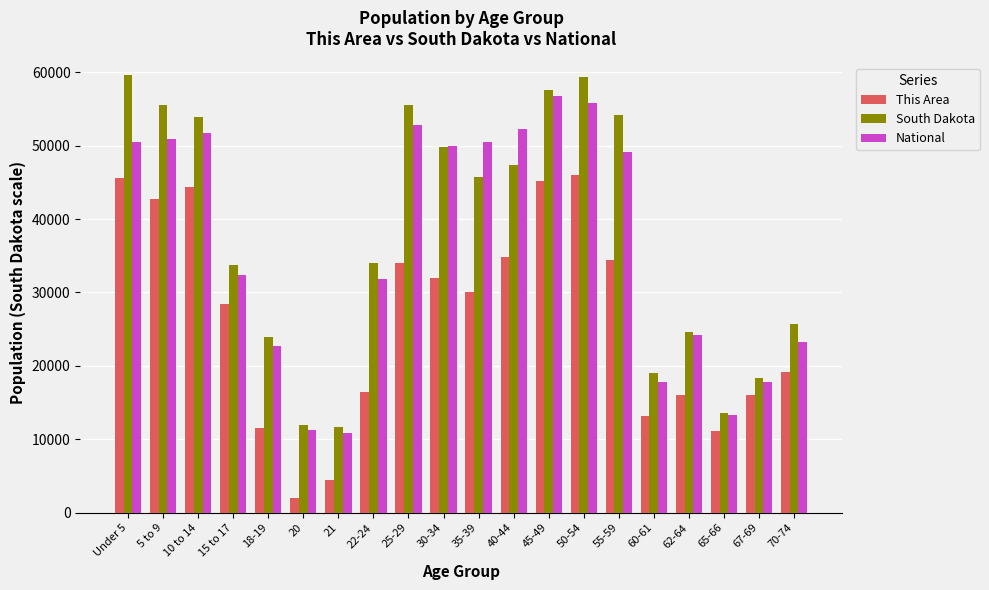

The value of South Dakota at 10 to 14 is 79207.9. True or false?

False